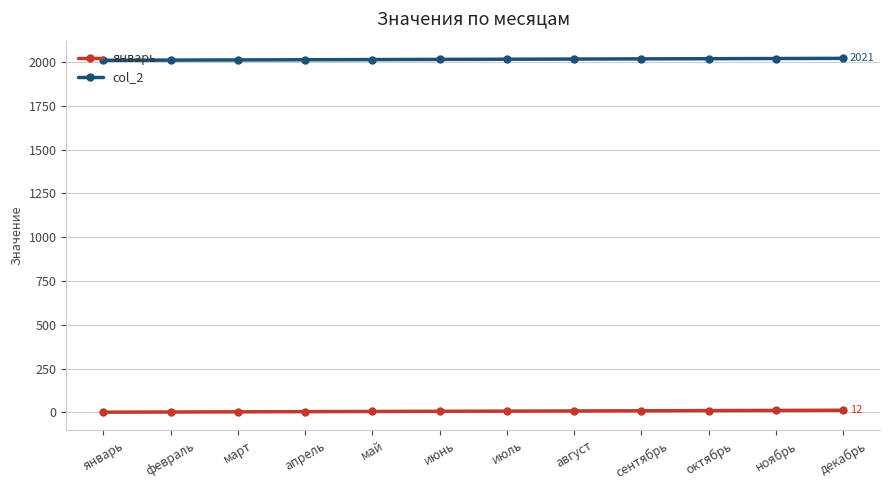

How many data points in col_2 are less than 2016?

6